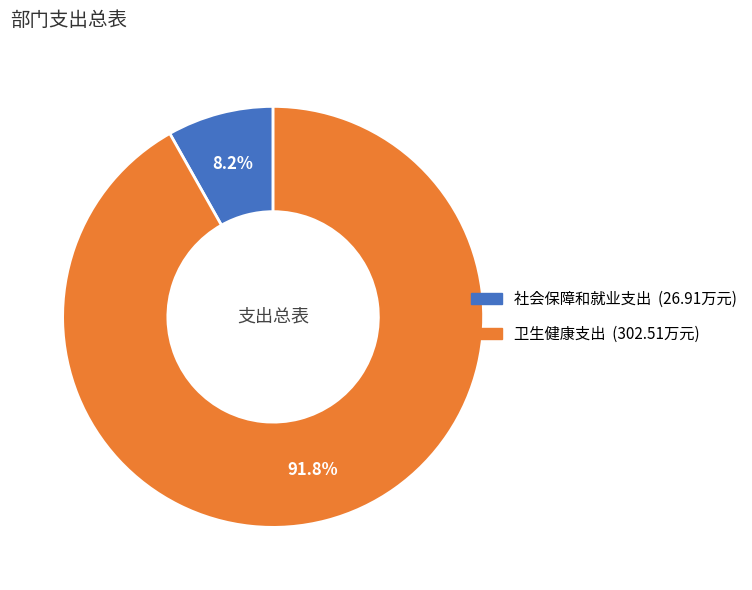

The 卫生健康支出 slice represents 86% of the pie. True or false?

False